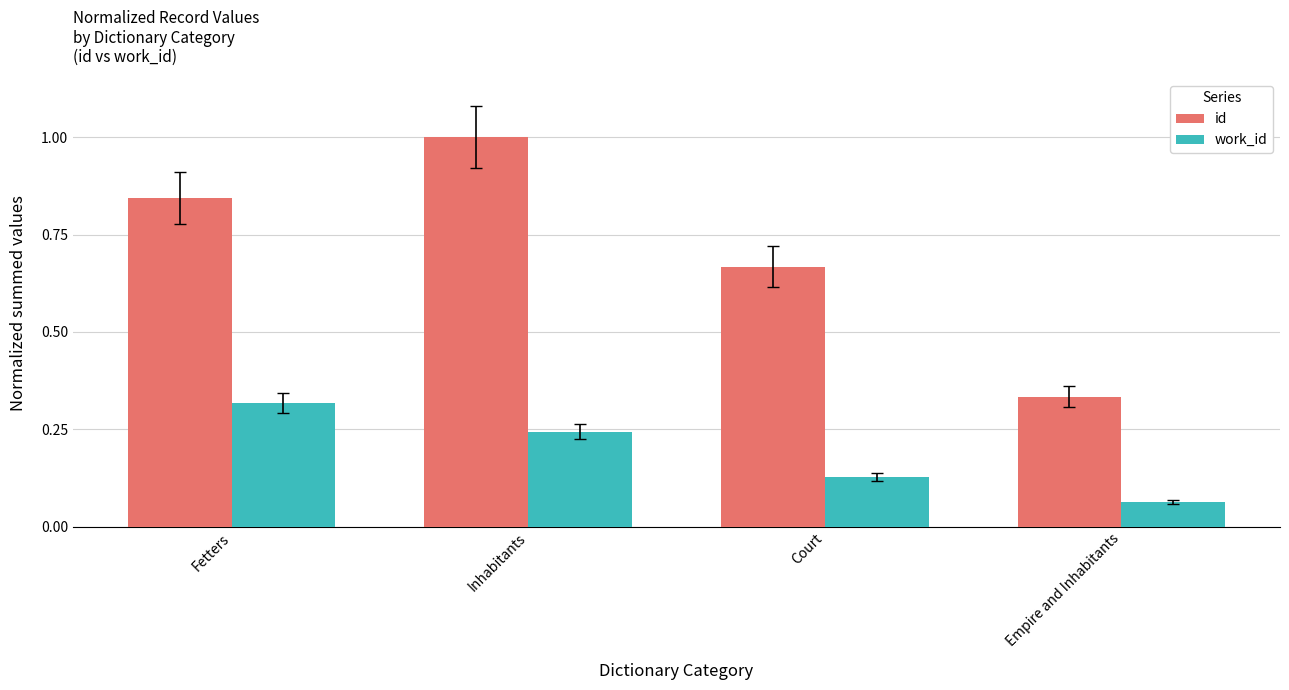

The work_id series shows 0.2 at Court. True or false?

False